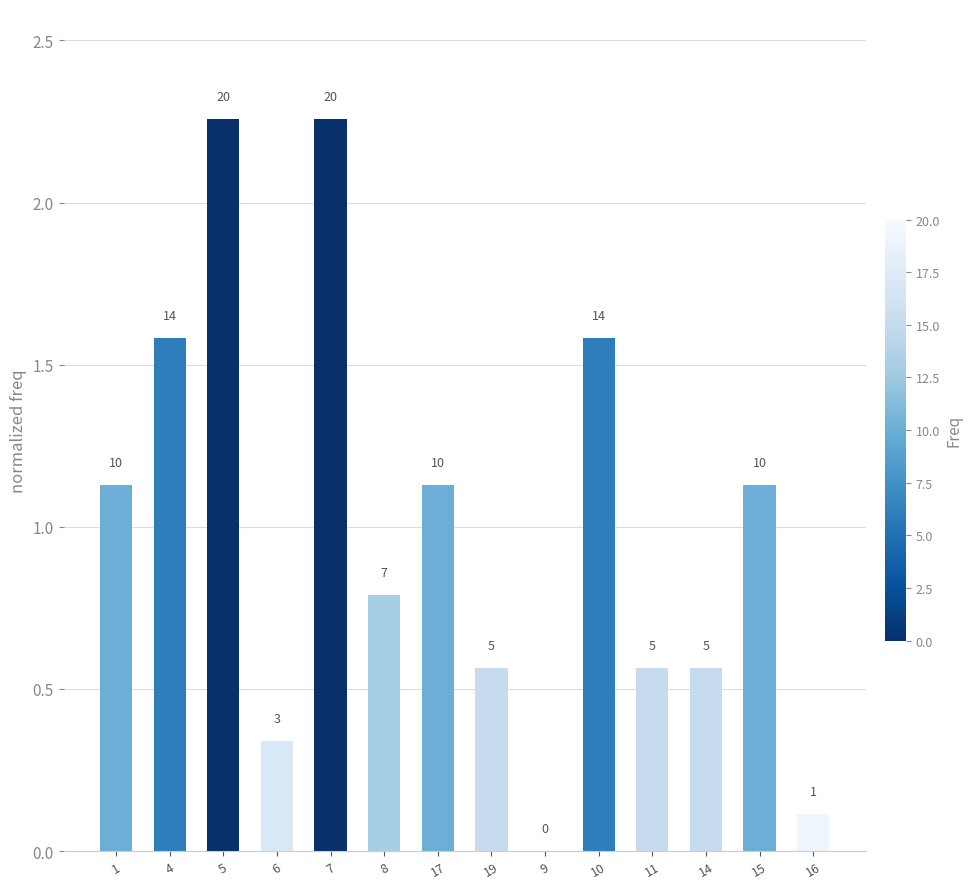

Are the bars grouped side by side (vs. stacked)?

No